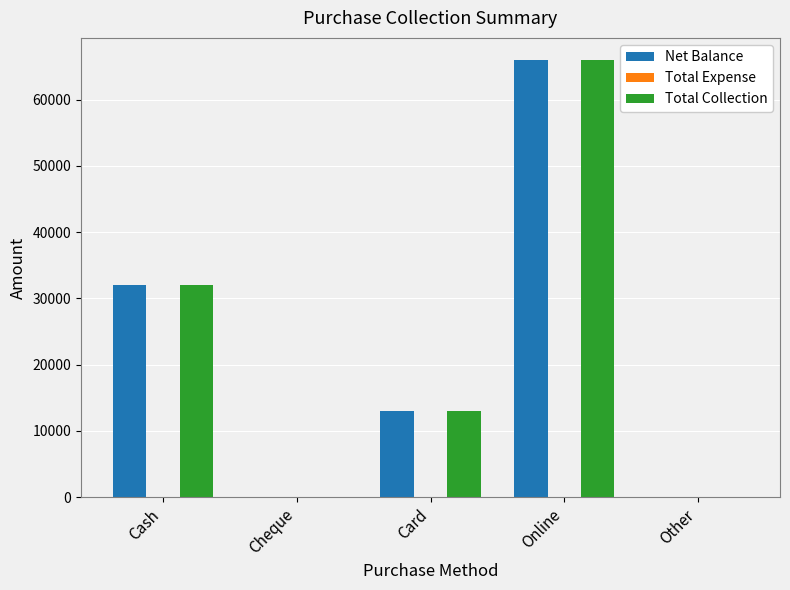

True or false: Net Balance has a value of -35123 at Other.

False